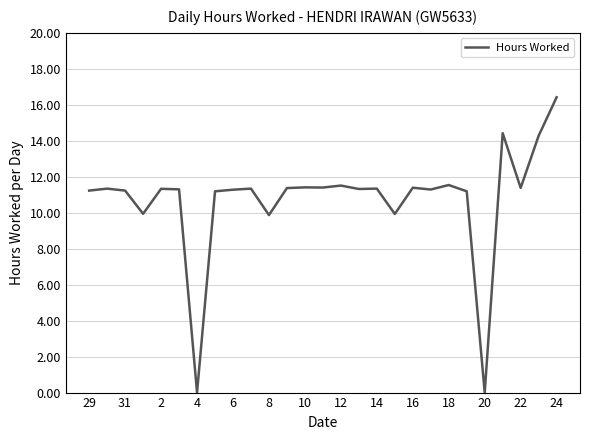

What is the difference between the maximum and minimum values?

16.4